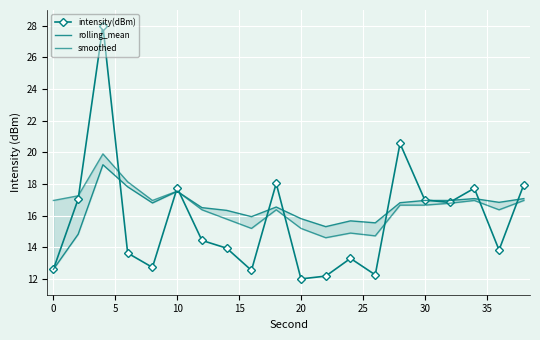

The value of intensity(dBm) at 20 is 12.0. True or false?

True